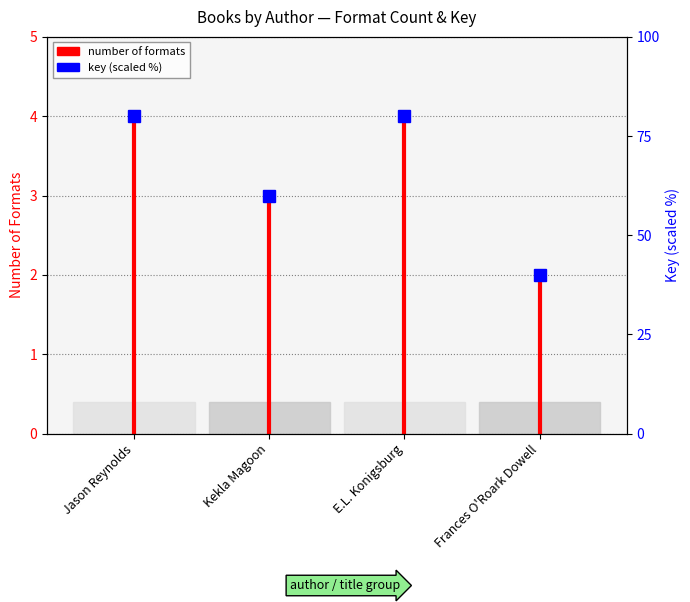

What is the maximum value shown in the chart?

4